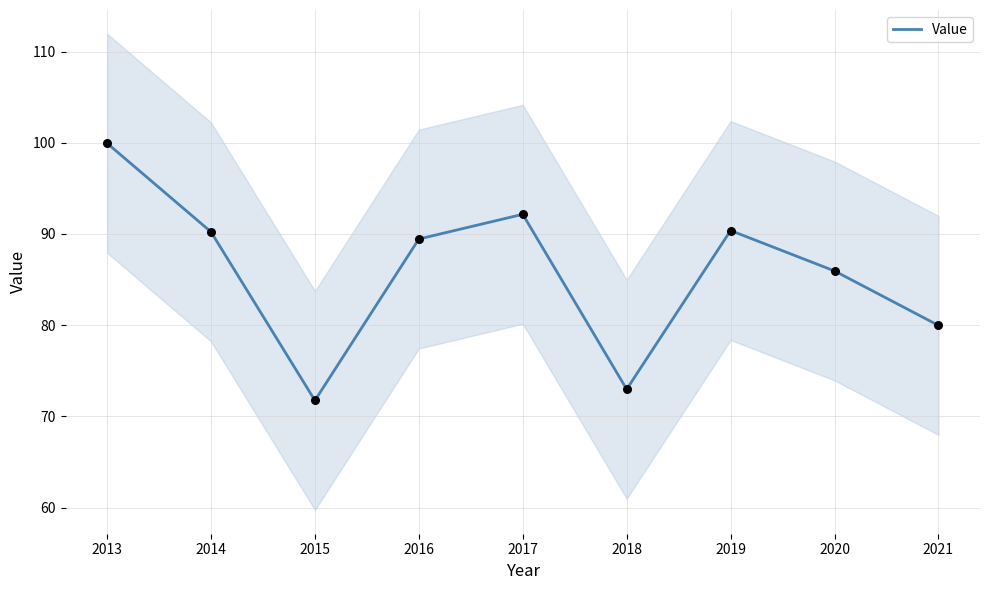

Approximately how many times larger is the value at 2018 compared to 2019?

0.8